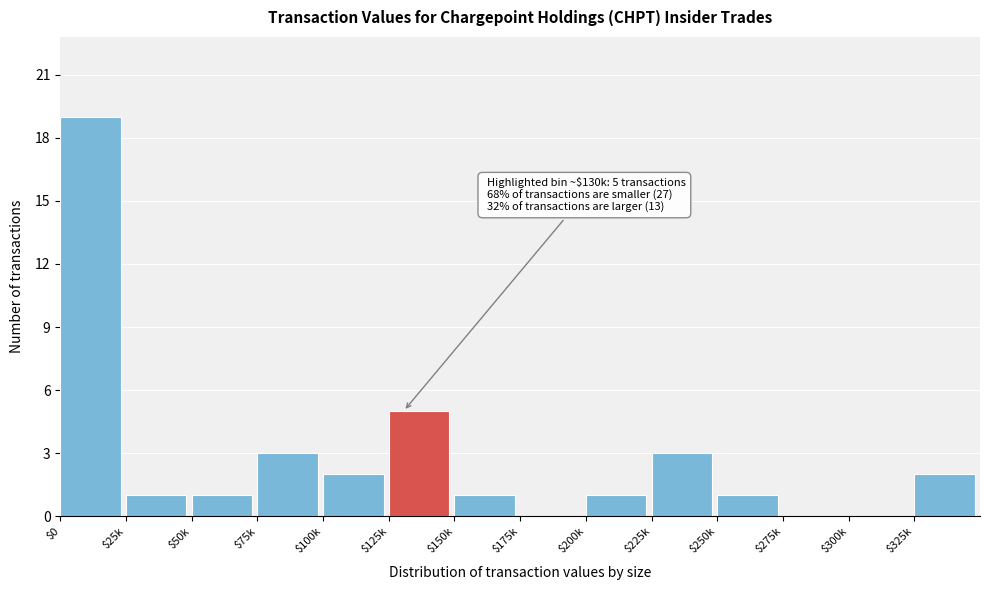

What is the sum of all values?

39